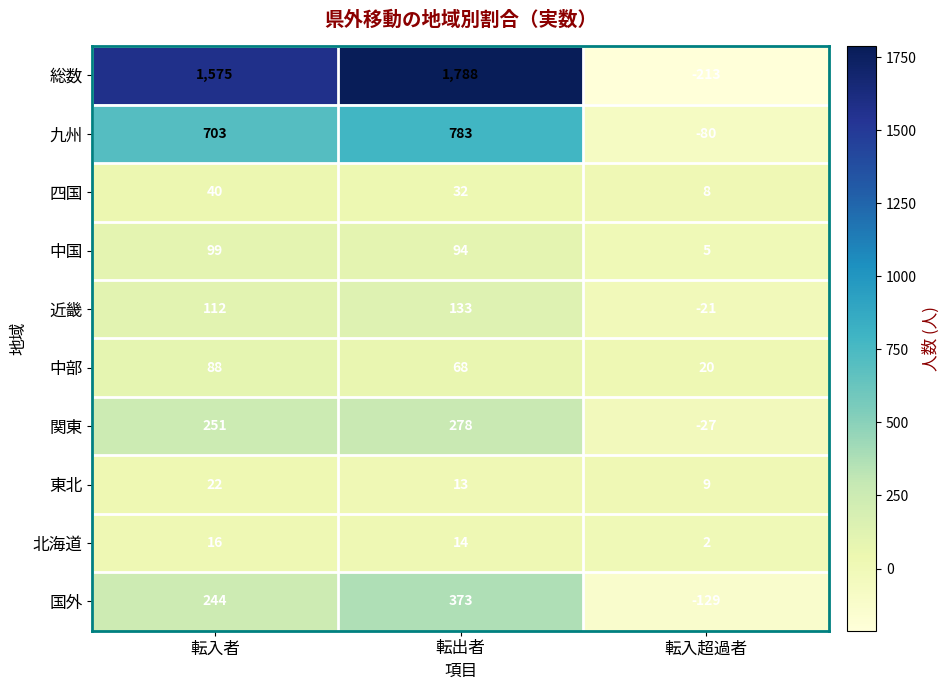

At how many categories does at least one series exceed 718?

2